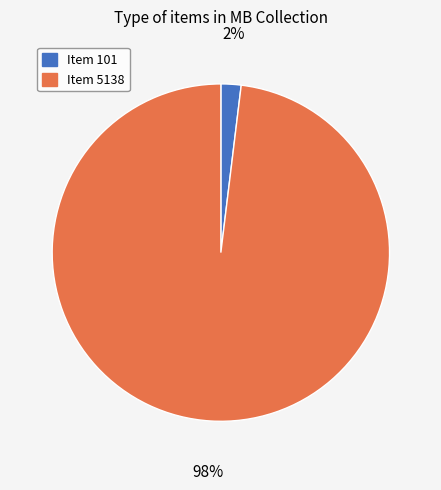

Is there any slice that represents more than half of the pie?

Yes